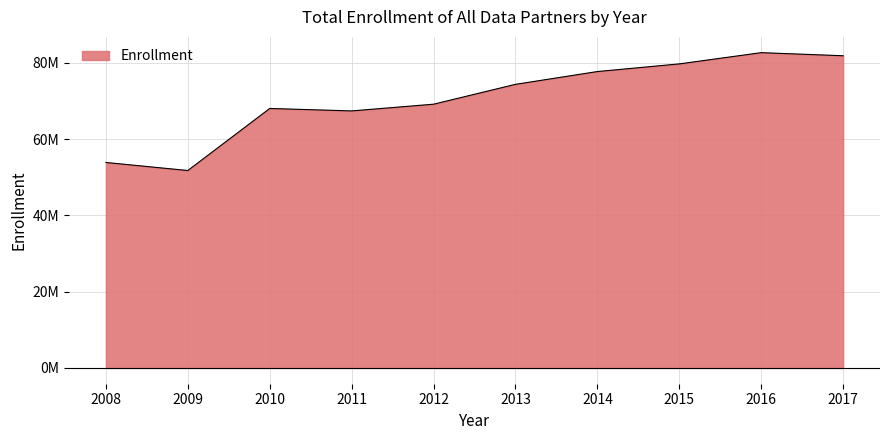

What is the difference between the second highest and minimum values?

30099971